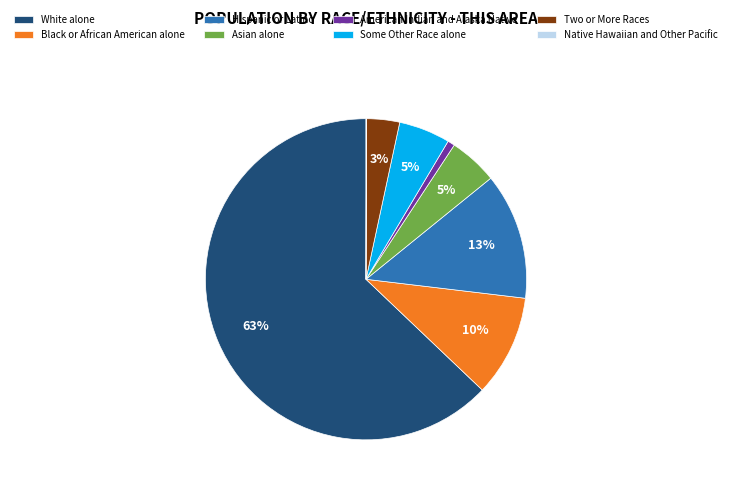

Which has a higher value, Some Other Race alone or White alone?

White alone